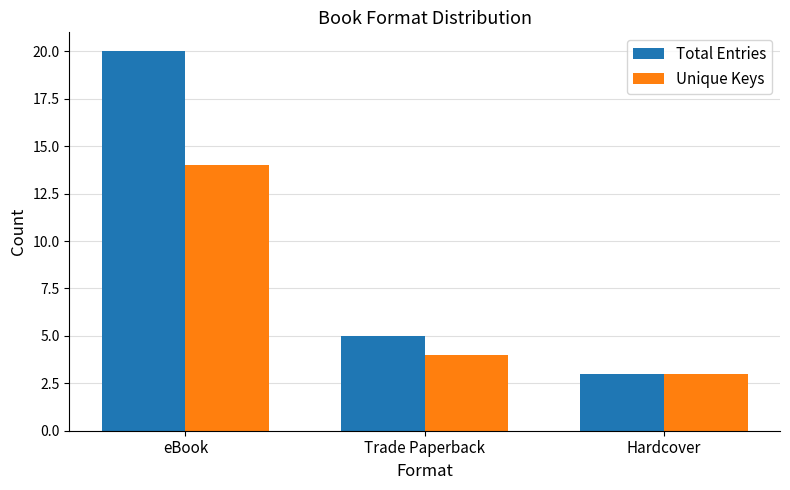

Where is Unique Keys nearest to the value 8?

Trade Paperback